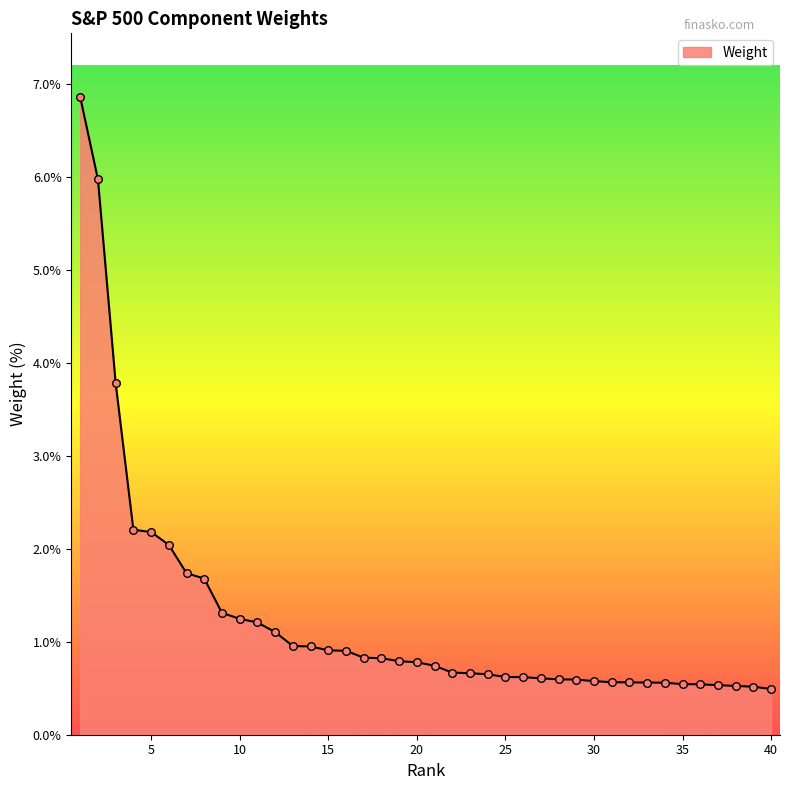

What is the minimum value shown in the chart?

0.5